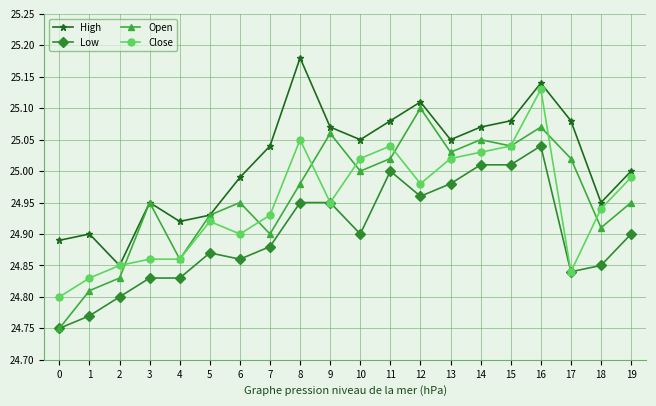

True or false: High has more than 1 points higher than both neighbors.

True